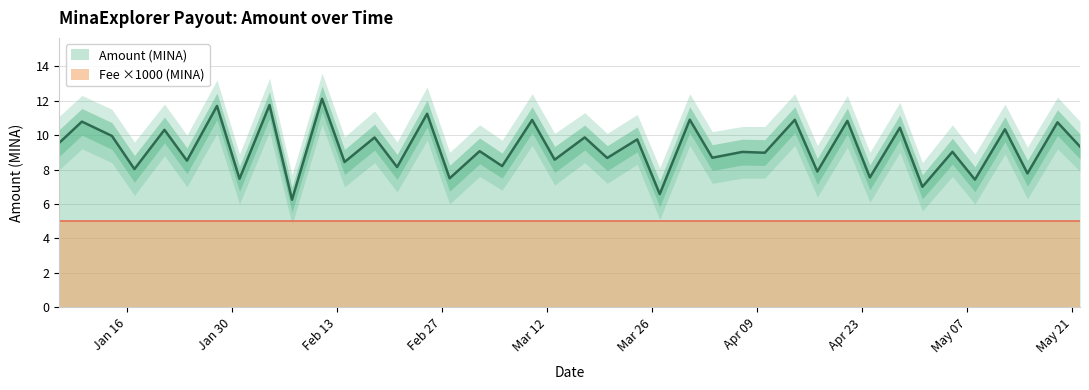

Approximately how many times larger is the value at 2024-05-12 compared to 2024-03-10?

0.9